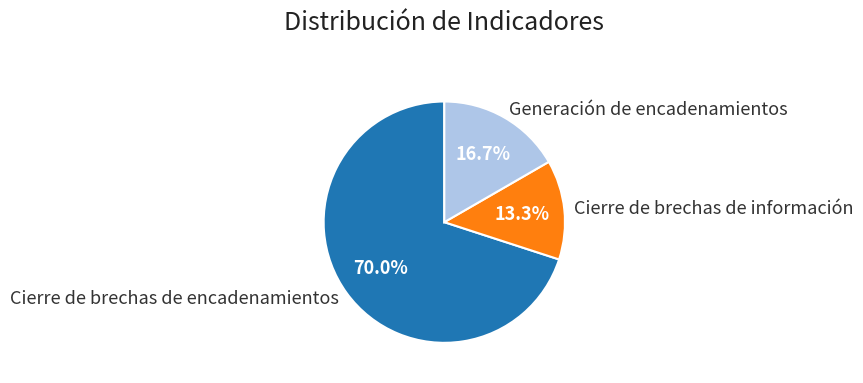

What is the total percentage of Generación de encadenamientos and Cierre de brechas de encadenamientos?

86.7%